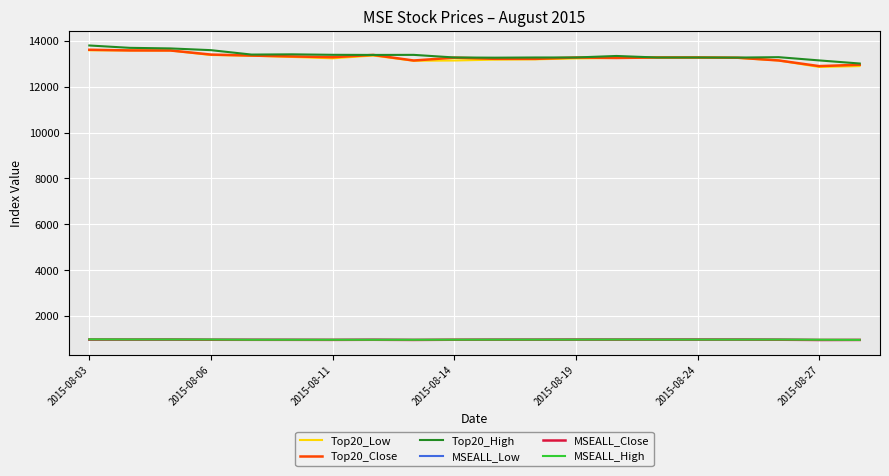

At which category is the sum across all series the highest?

2015-08-03